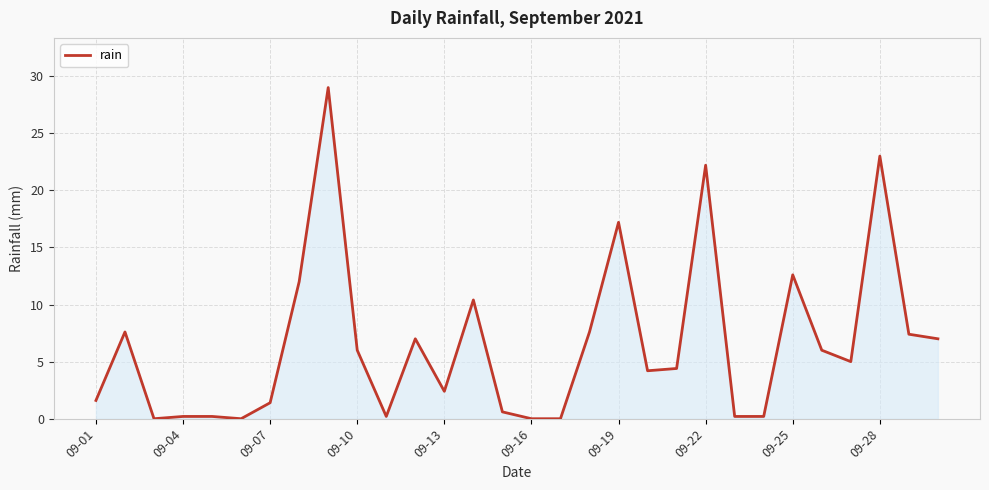

What is the sum of all values?

195.6